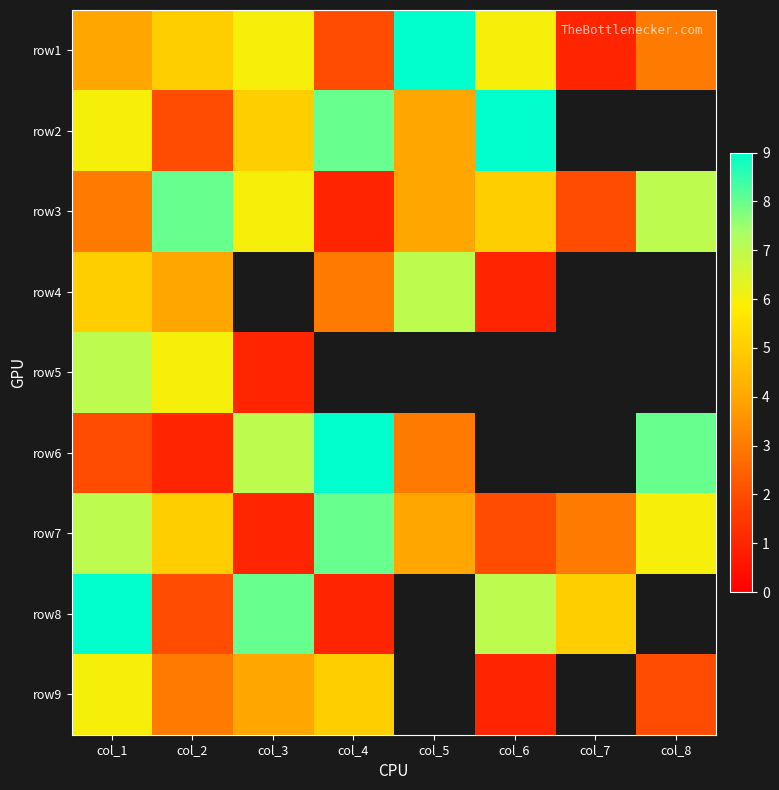

What is the difference between the highest and lowest values at col_7?

4.0